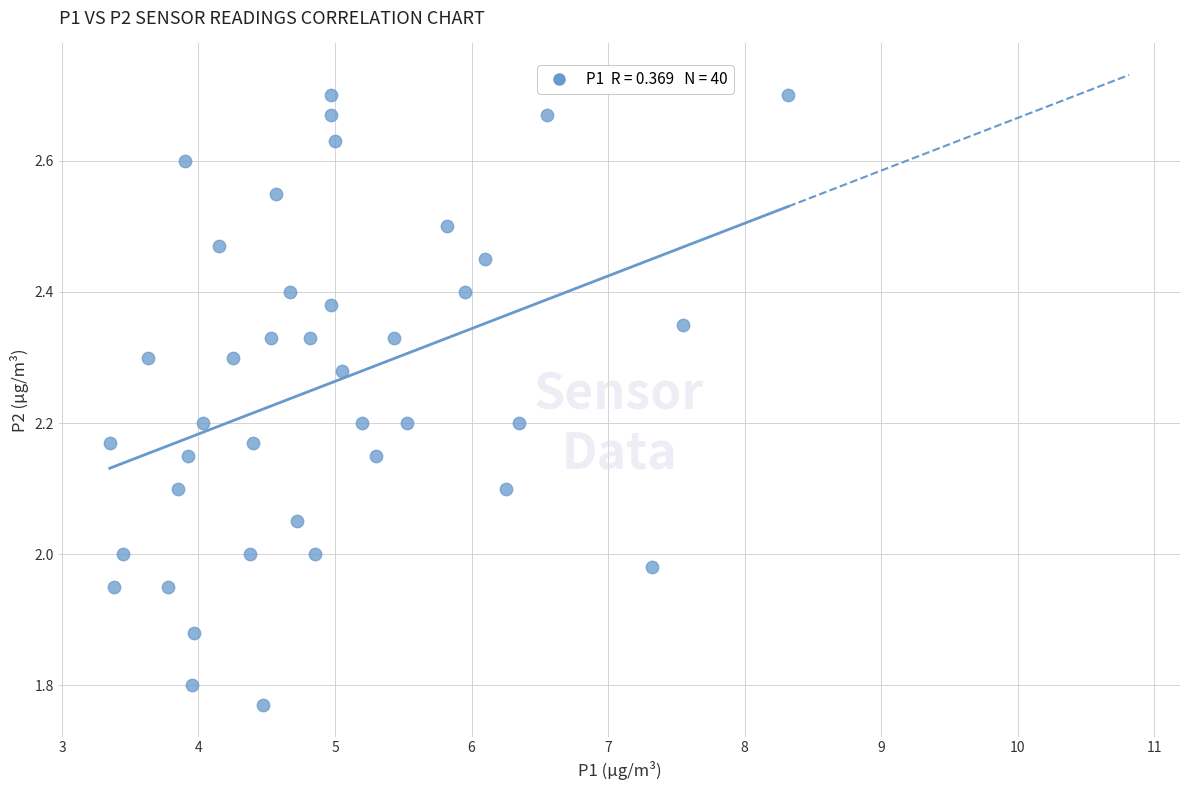

What is the range of X values (max minus min)?

5.0